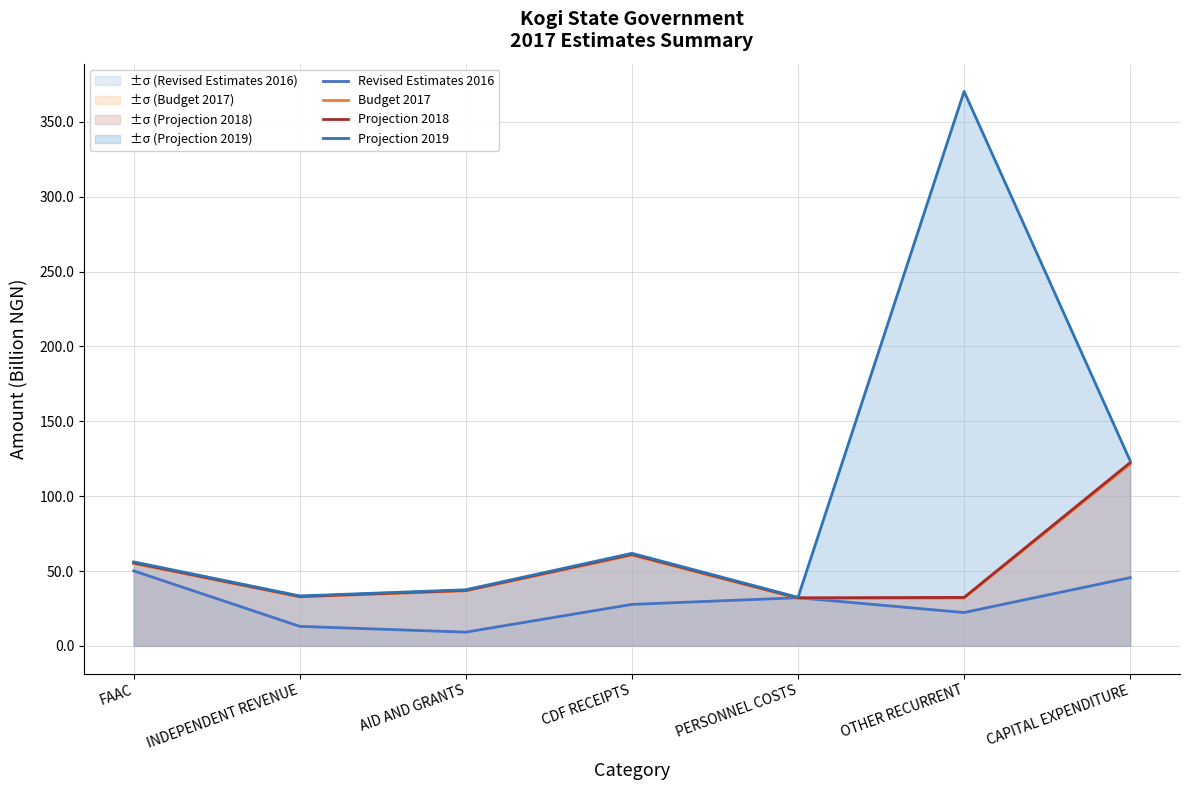

What position from the right is PERSONNEL COSTS?

3